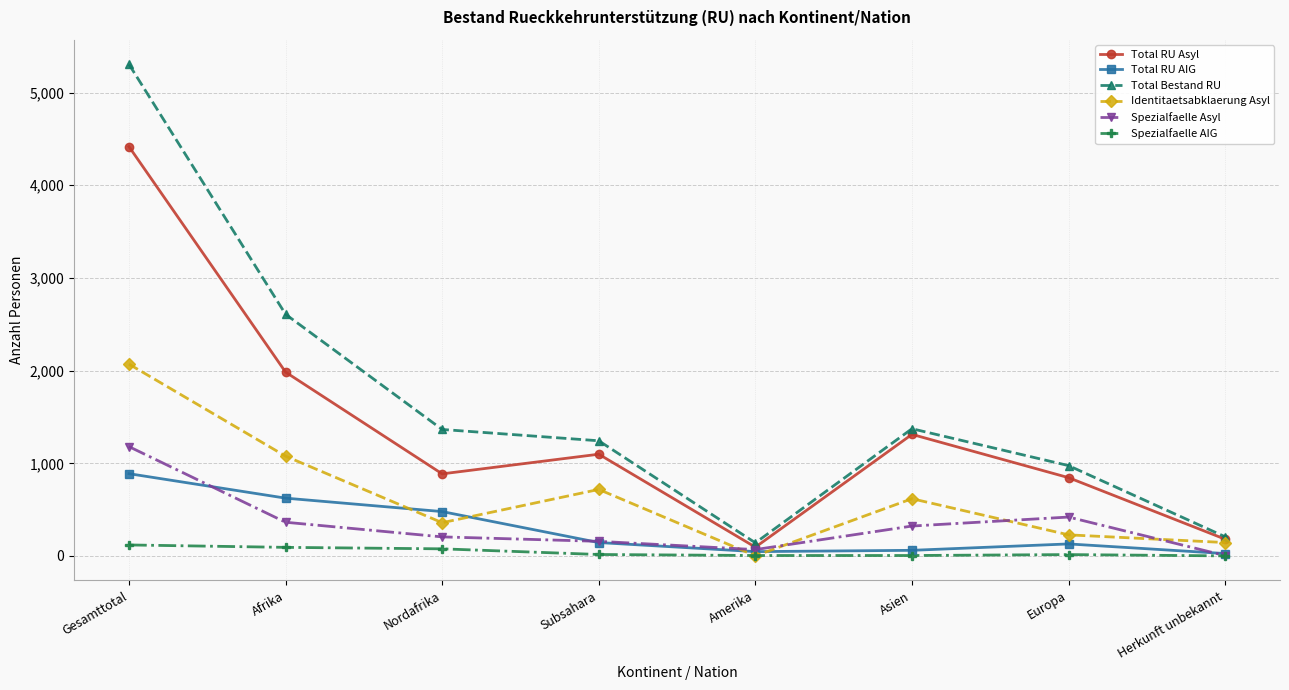

Is it true that Total RU AIG equals 479 at Nordafrika?

True